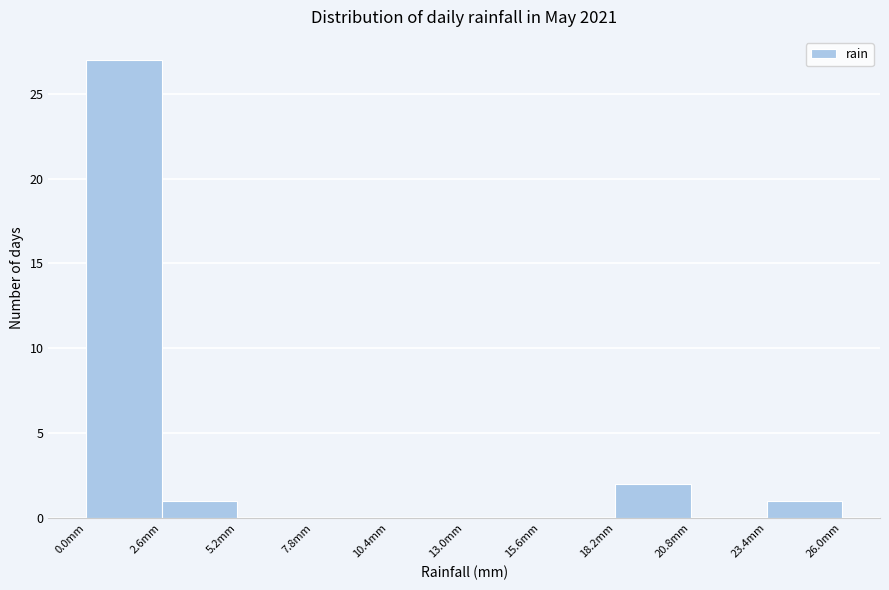

Reading left to right, transcribe this chart: for each bar, give the range it covers on the x-axis and its height. Neither the bar edges nor the heights are printed on the chart, so give them approximately, as read against the axes.

0.0 to 2.6: 27
2.6 to 5.2: 1
5.2 to 7.8: 0
7.8 to 10.4: 0
10.4 to 13.0: 0
13.0 to 15.6: 0
15.6 to 18.2: 0
18.2 to 20.8: 2
20.8 to 23.4: 0
23.4 to 26.0: 1